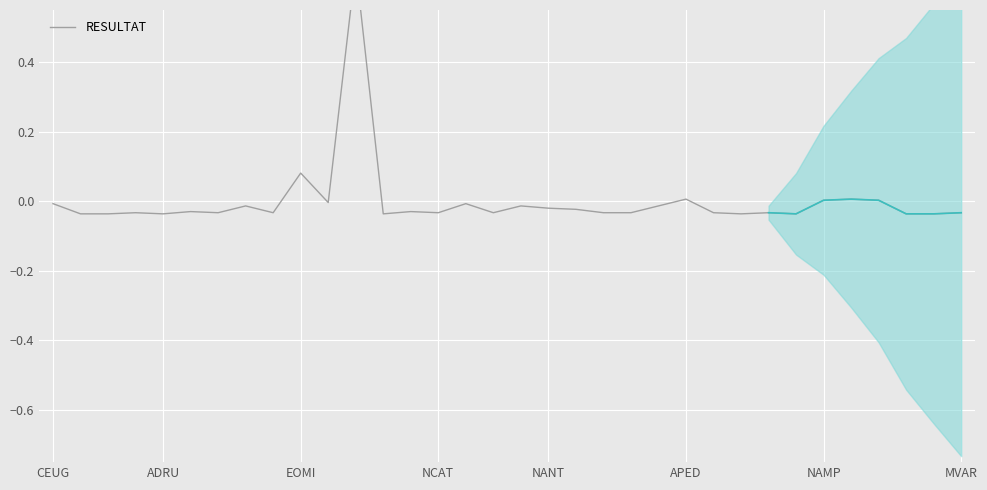

Count the number of categories in the chart.

34